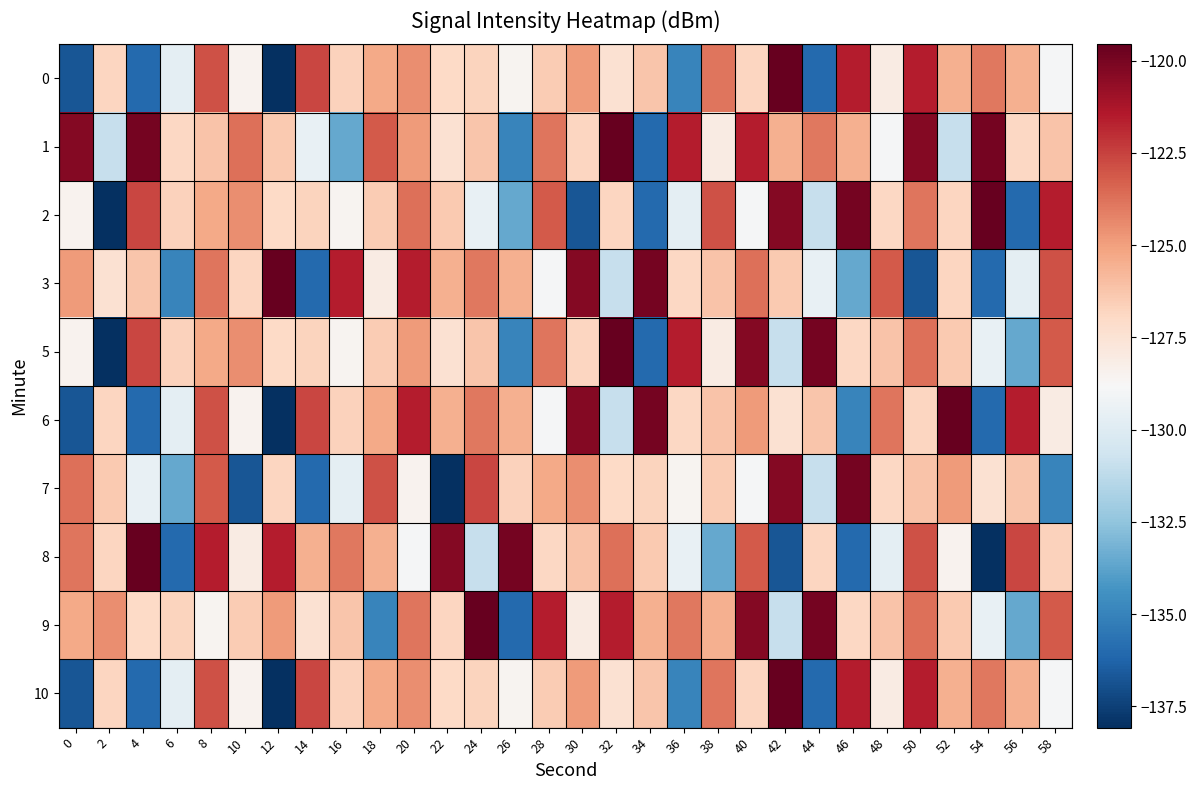

Which series has the largest total across all categories?

1